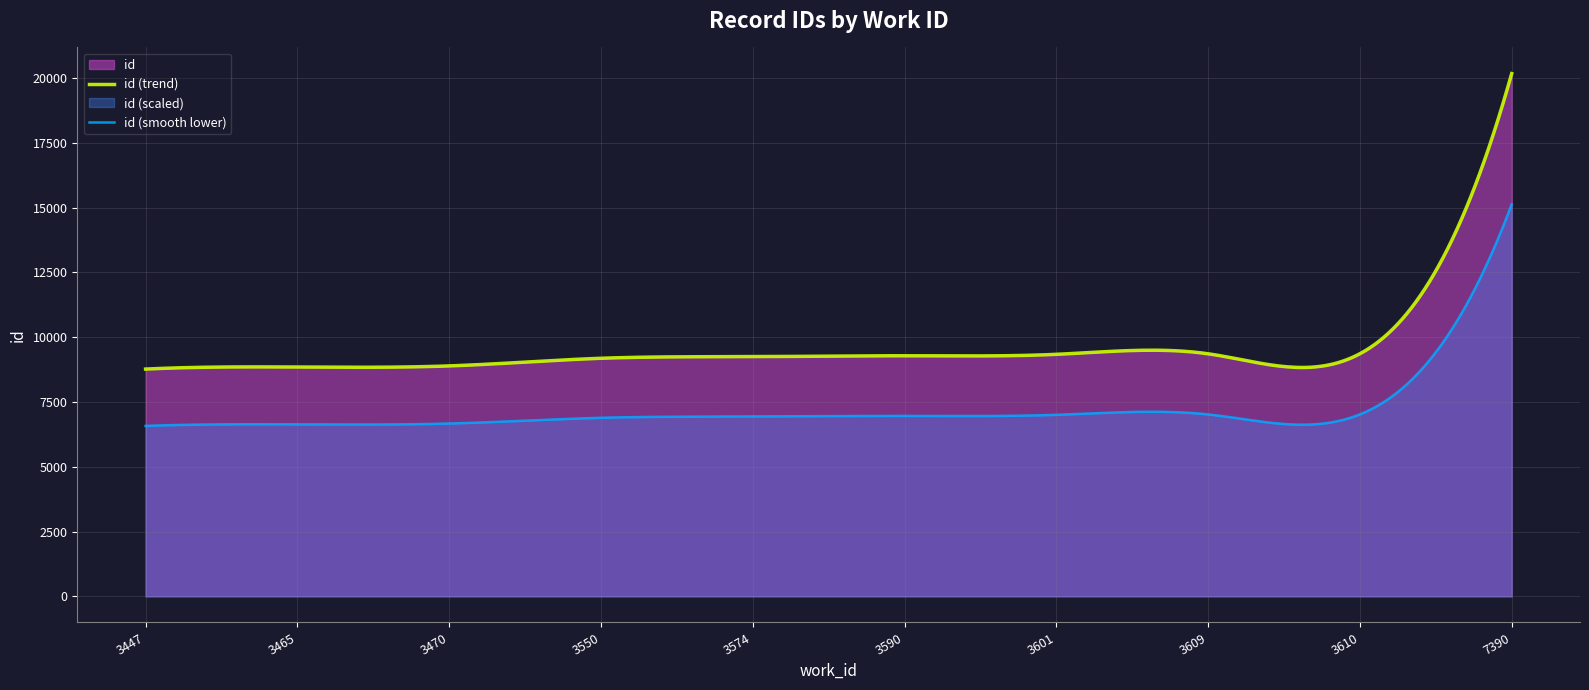

Approximately how many times larger is the value at 3601 compared to 3550?

1.0